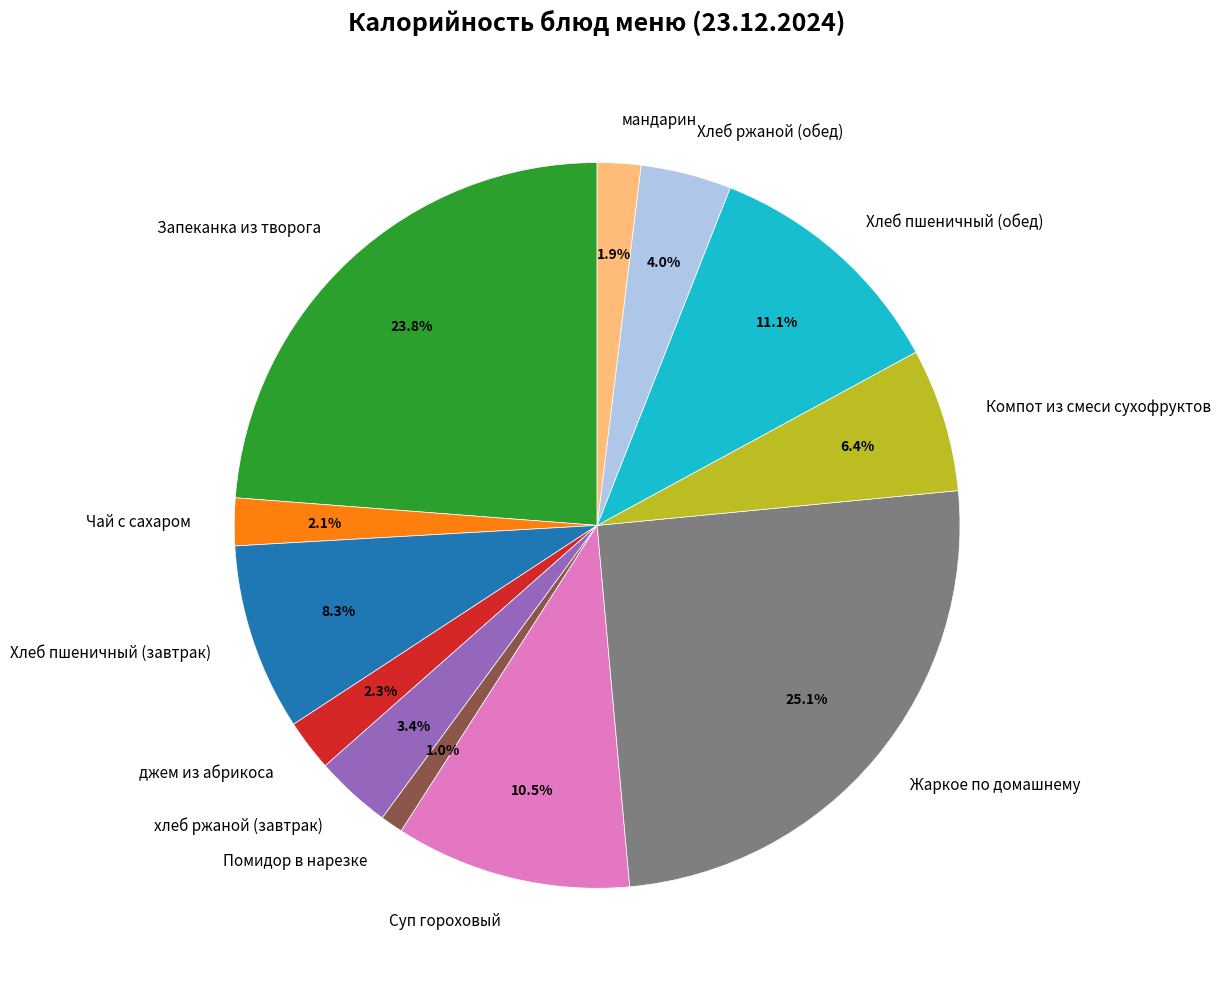

How many segments does this pie chart have?

12